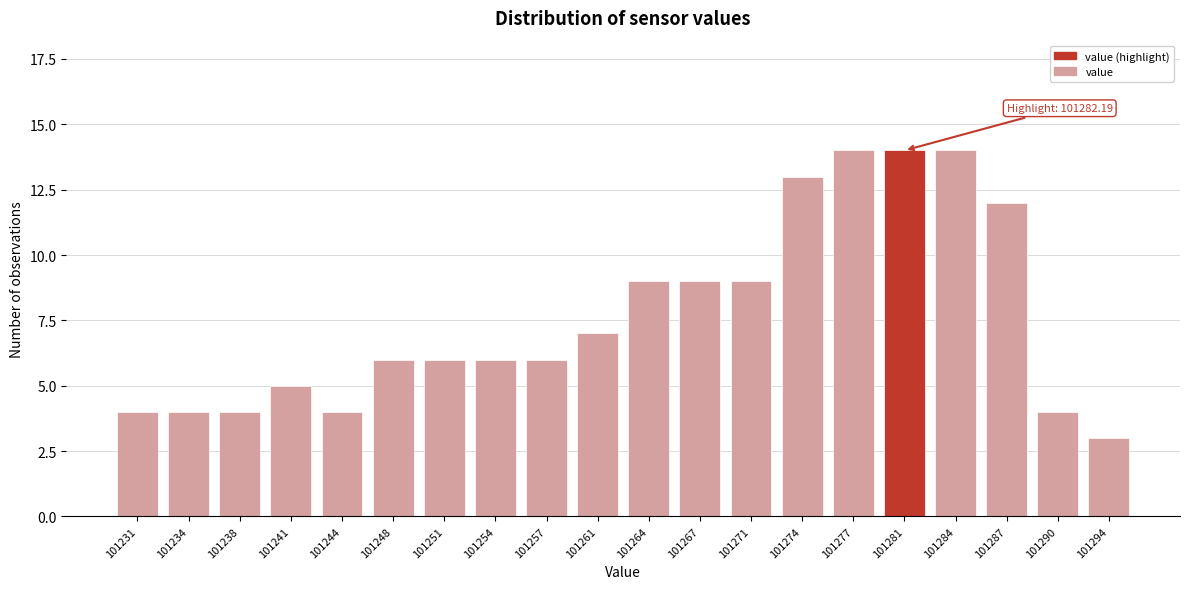

Reading right to left, extract all data points from this chart.

3	4	12	14	14	14	13	9	9	9	7	6	6	6	6	4	5	4	4	4